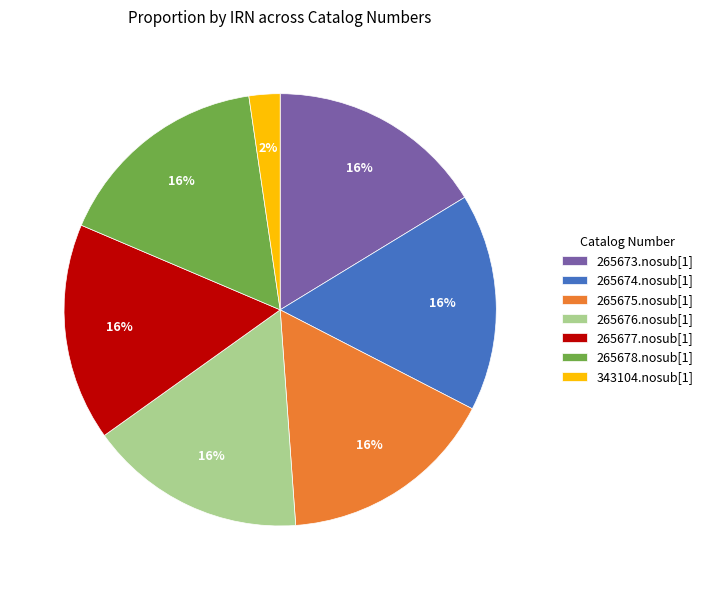

What is the smallest slice in the pie chart?

343104.nosub[1]